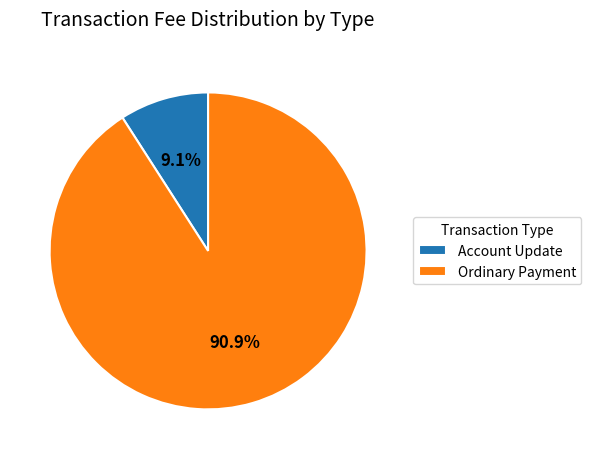

True or false: Ordinary Payment accounts for 91% of the total.

True